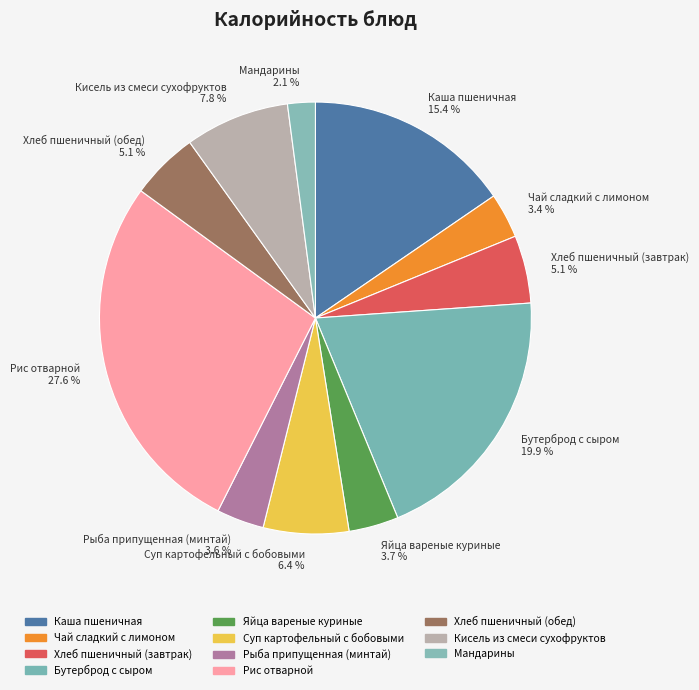

To the nearest percent, what is the combined percentage of Хлеб пшеничный (обед) and Суп картофельный с бобовыми?

11%